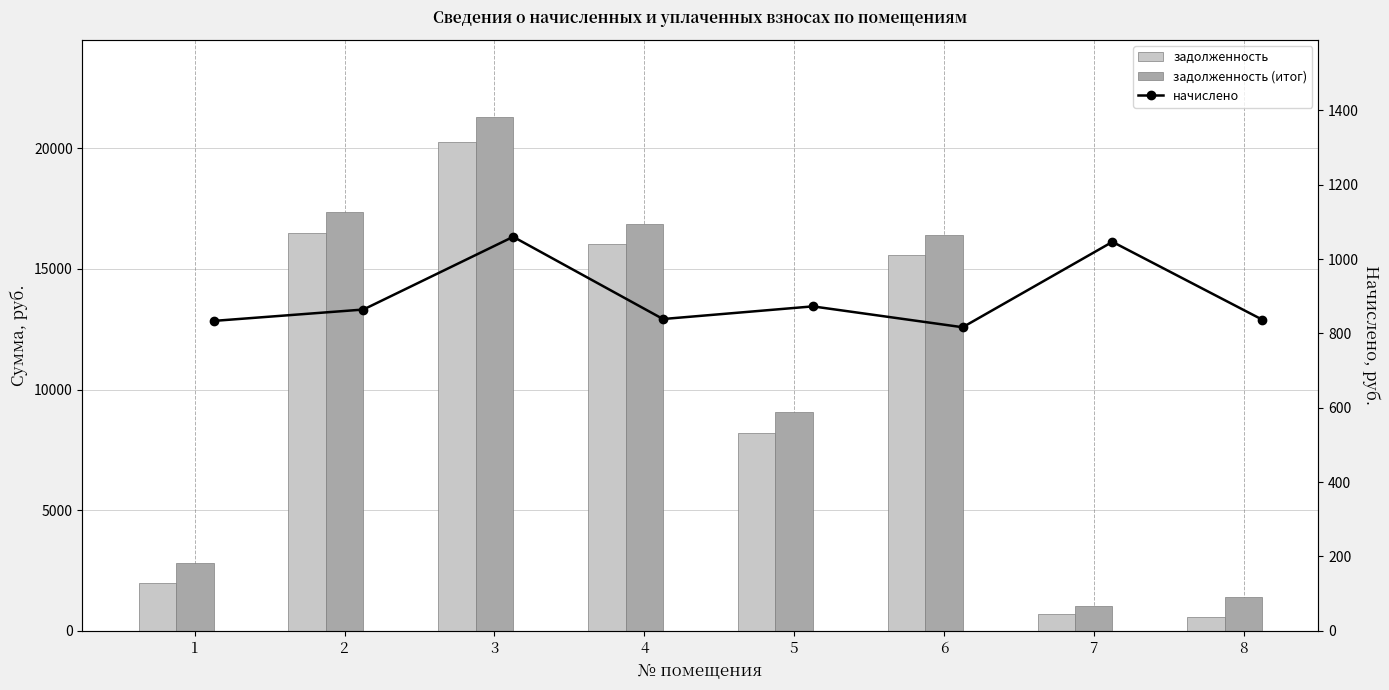

At how many categories does at least one series exceed 2512?

6